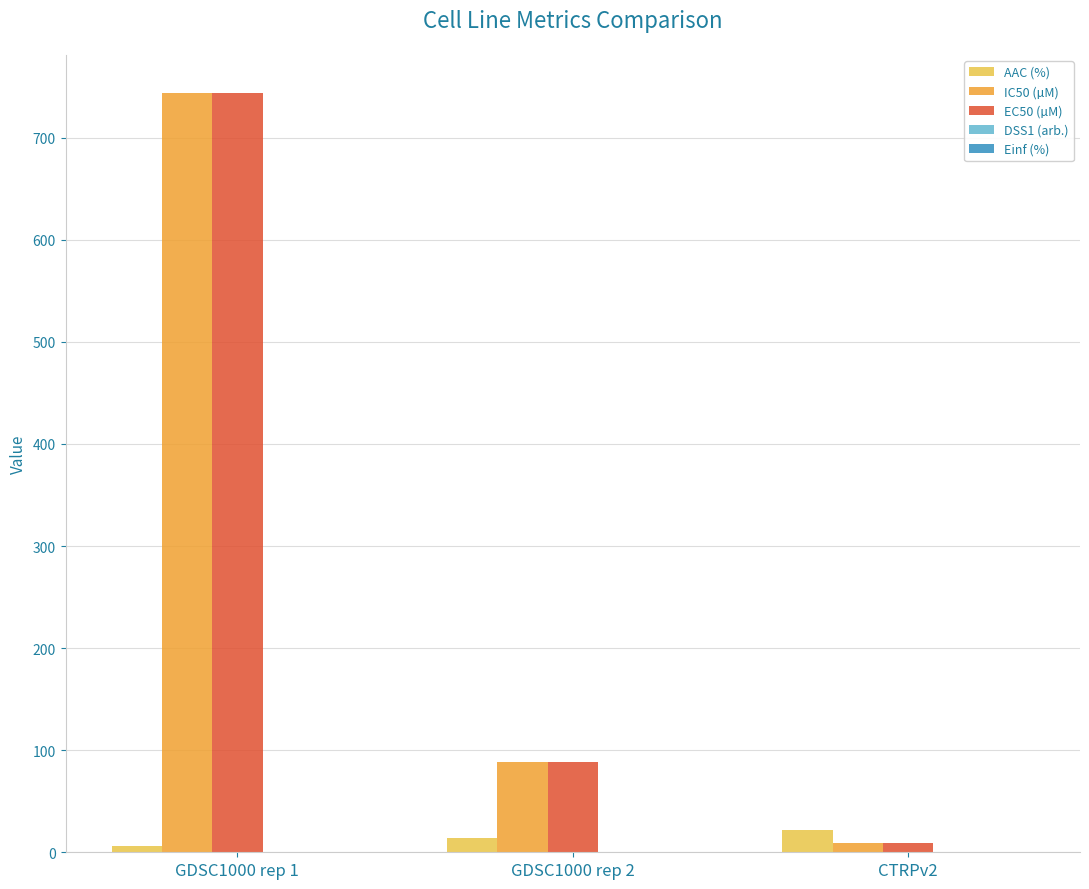

The value of IC50 (µM) at GDSC1000 rep 1 is 292.7. True or false?

False